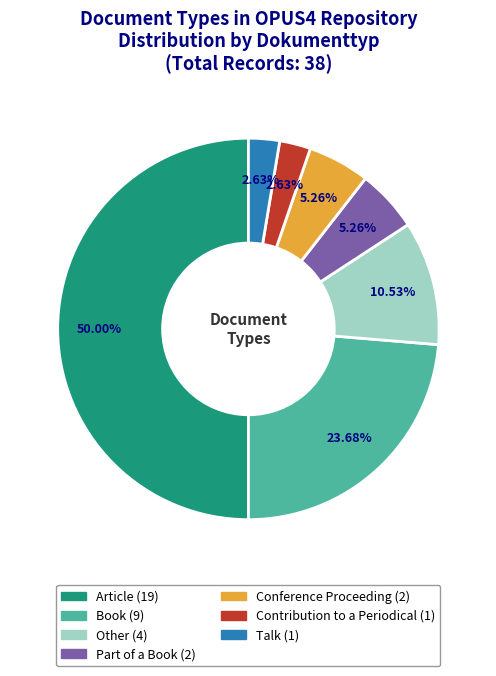

Which has a higher value, Conference Proceeding or Talk?

Conference Proceeding